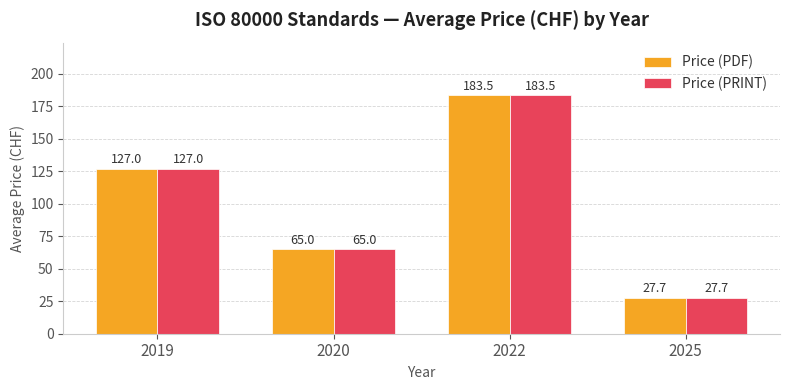

Reading left to right, extract all data points from this chart.

Price (PDF): 2019=127.0	2020=65.0	2022=183.5	2025=27.7
Price (PRINT): 2019=127.0	2020=65.0	2022=183.5	2025=27.7